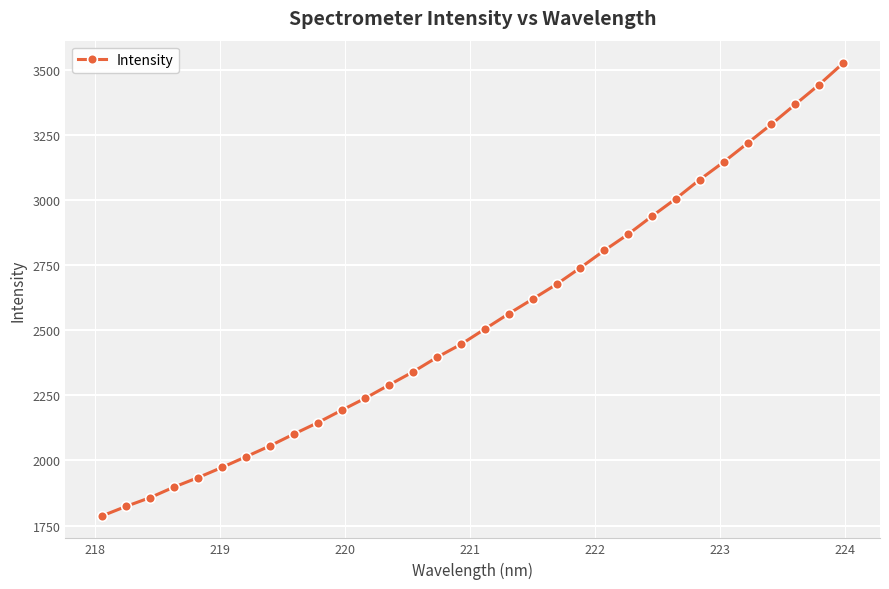

What is the value of the 30th point from the left?

3368.2